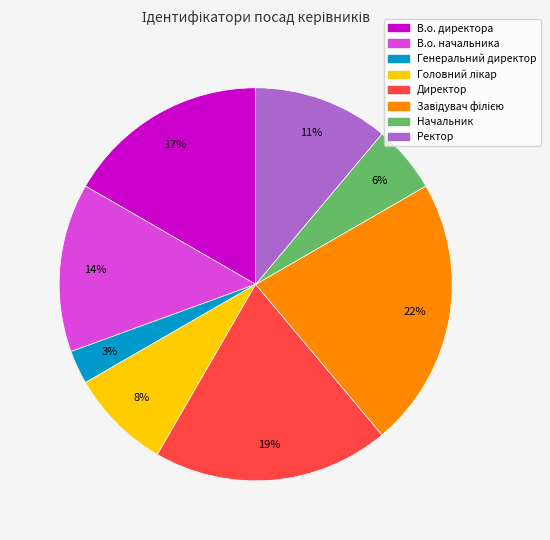

How many slices are in this pie chart?

8